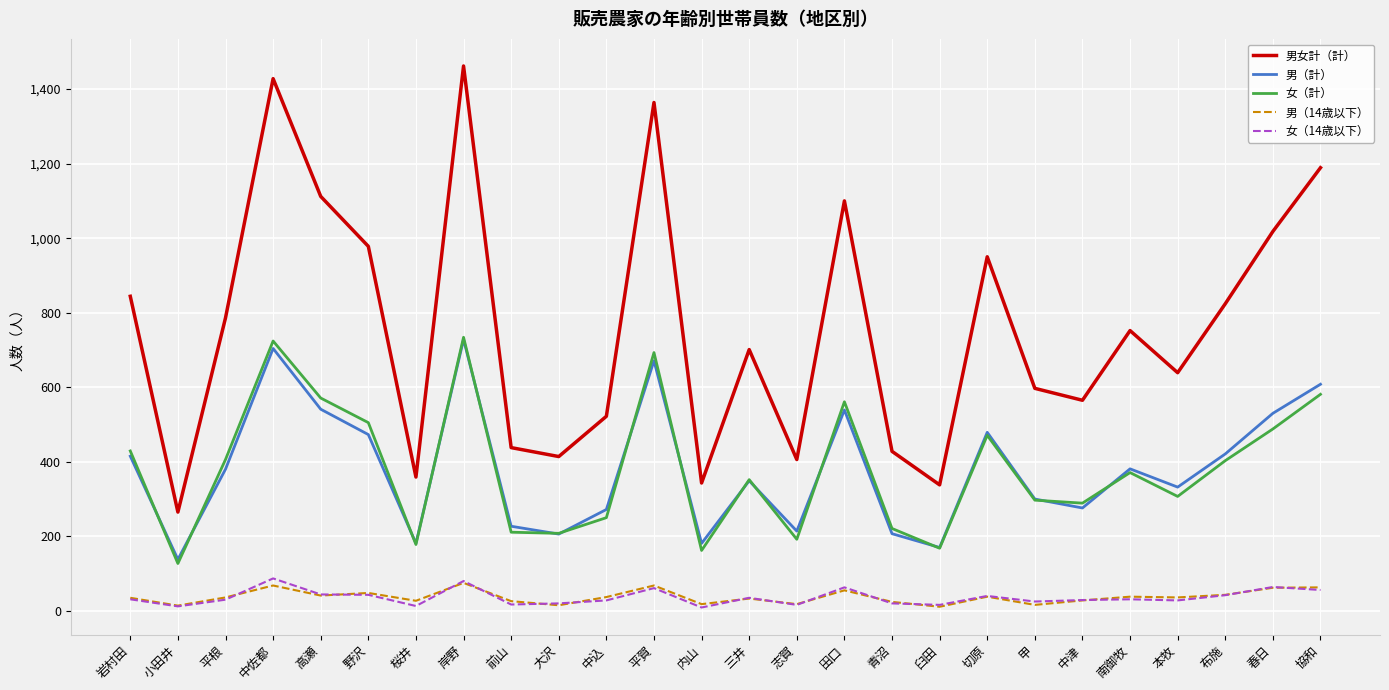

The 男（計） series shows 541 at 高瀬. True or false?

True